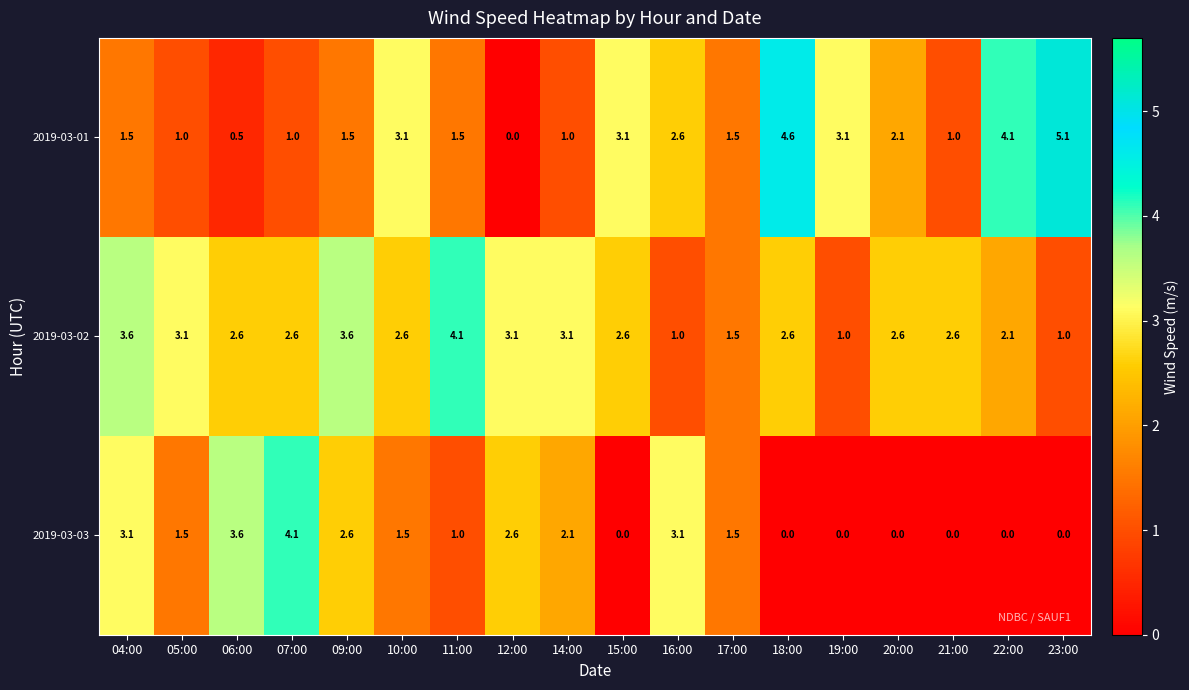

Which series has the widest spread of values?

2019-03-01